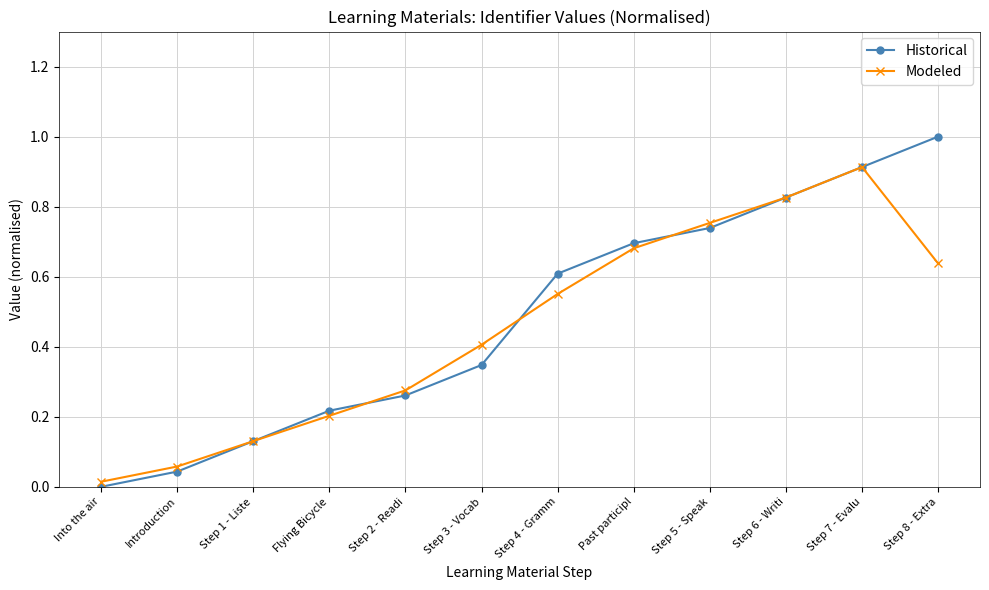

Where is the first local maximum for Modeled?

Step 7 - Evalu